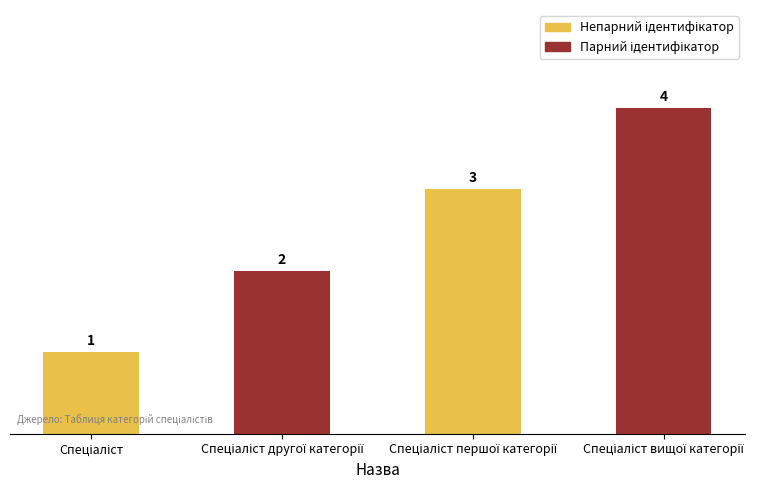

What is the value of the 3rd bar from the left?

3